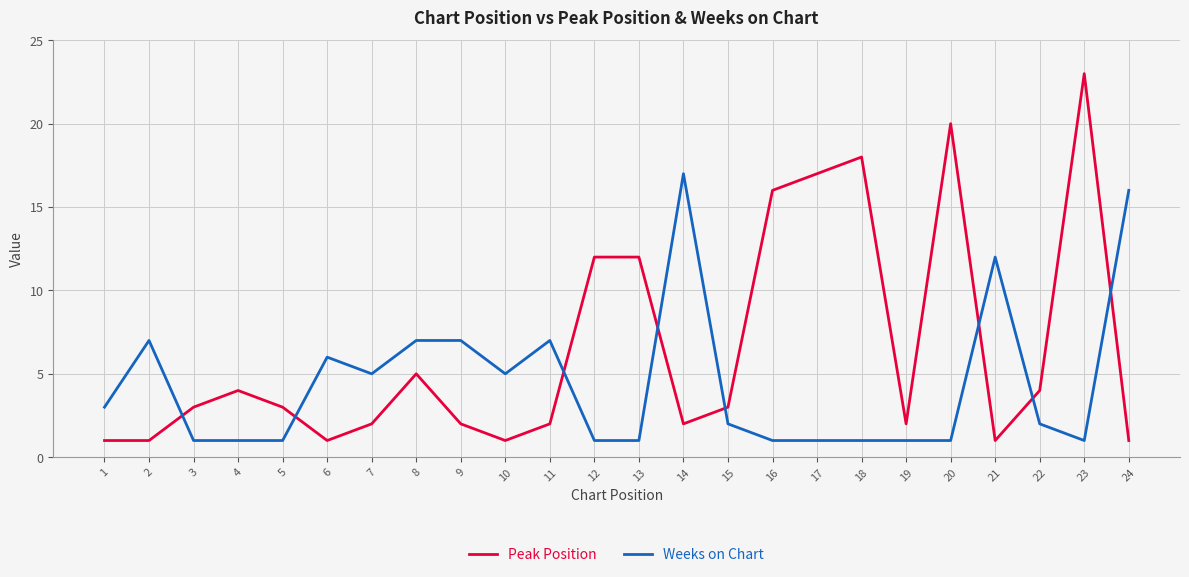

What is the difference between the maximum and minimum values in the Peak Position series?

22